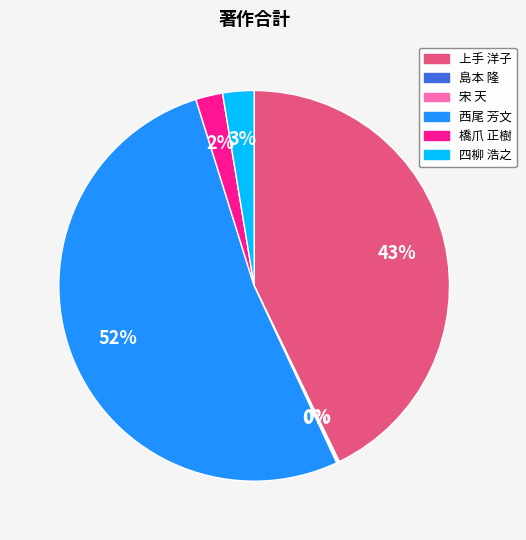

Between 上手 洋子 and 橋爪 正樹, which is larger?

上手 洋子